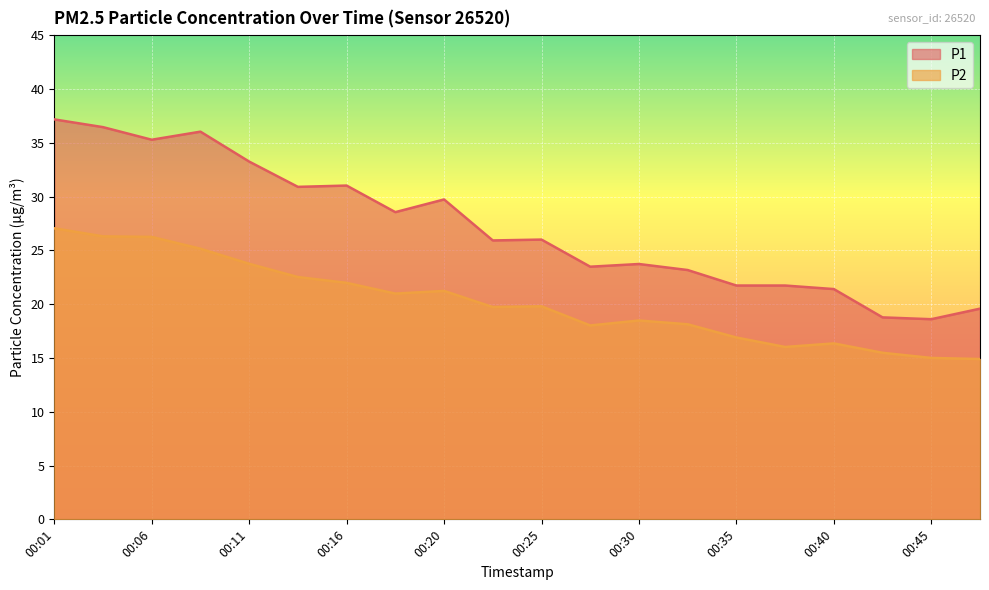

What is the highest value of the P2 series?

27.1